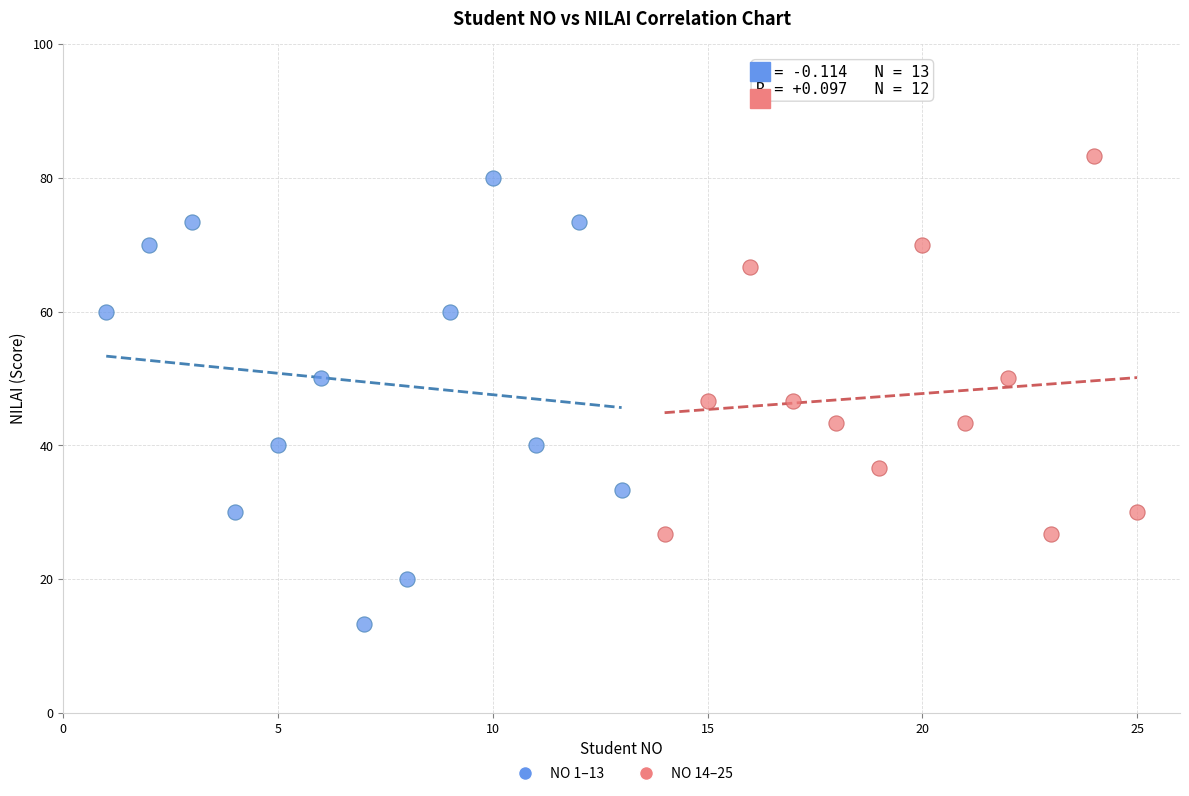

Which series has the widest spread of Y values?

NO 1–13